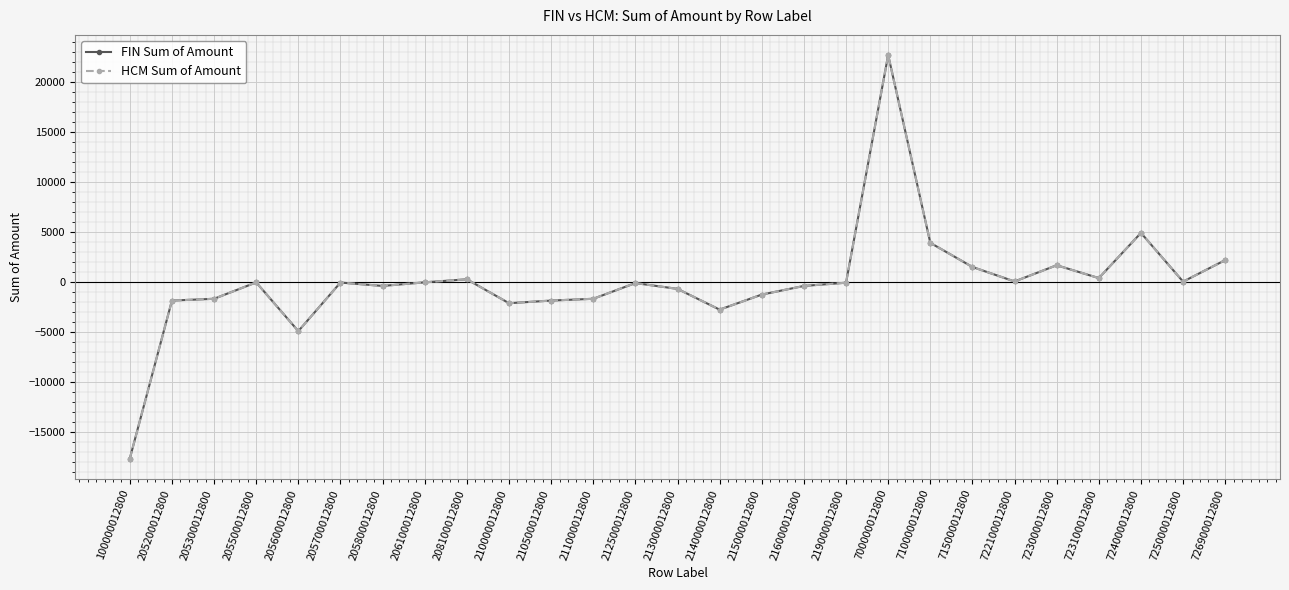

Rank the series by their average value, from lowest to highest.

HCM Sum of Amount, FIN Sum of Amount